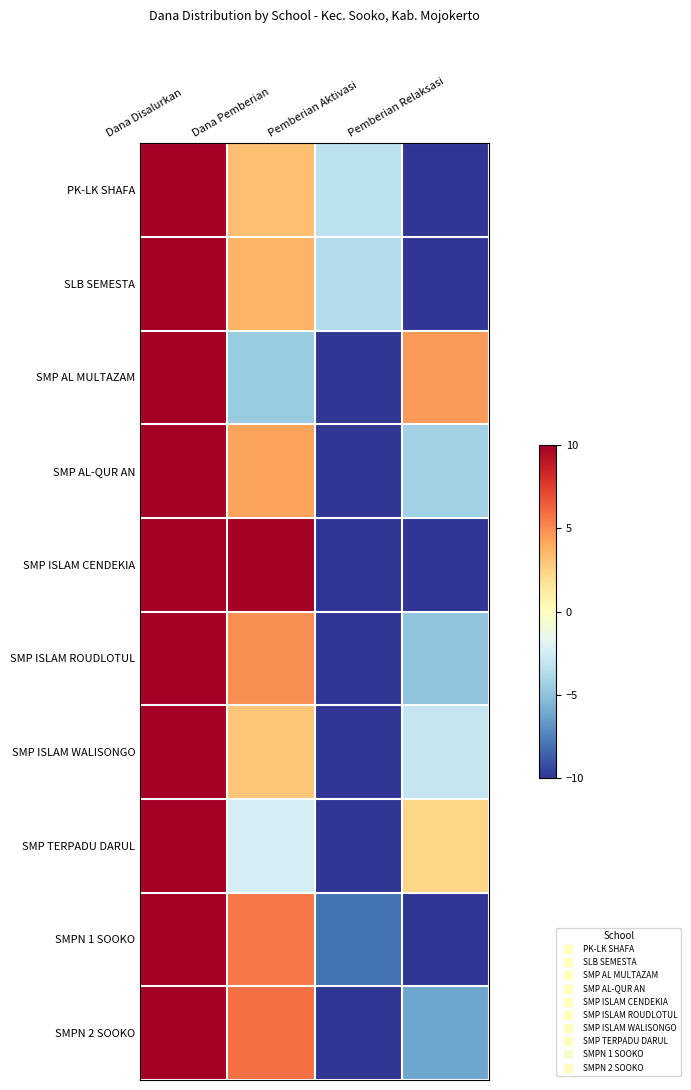

How many categories are shown in the chart?

4